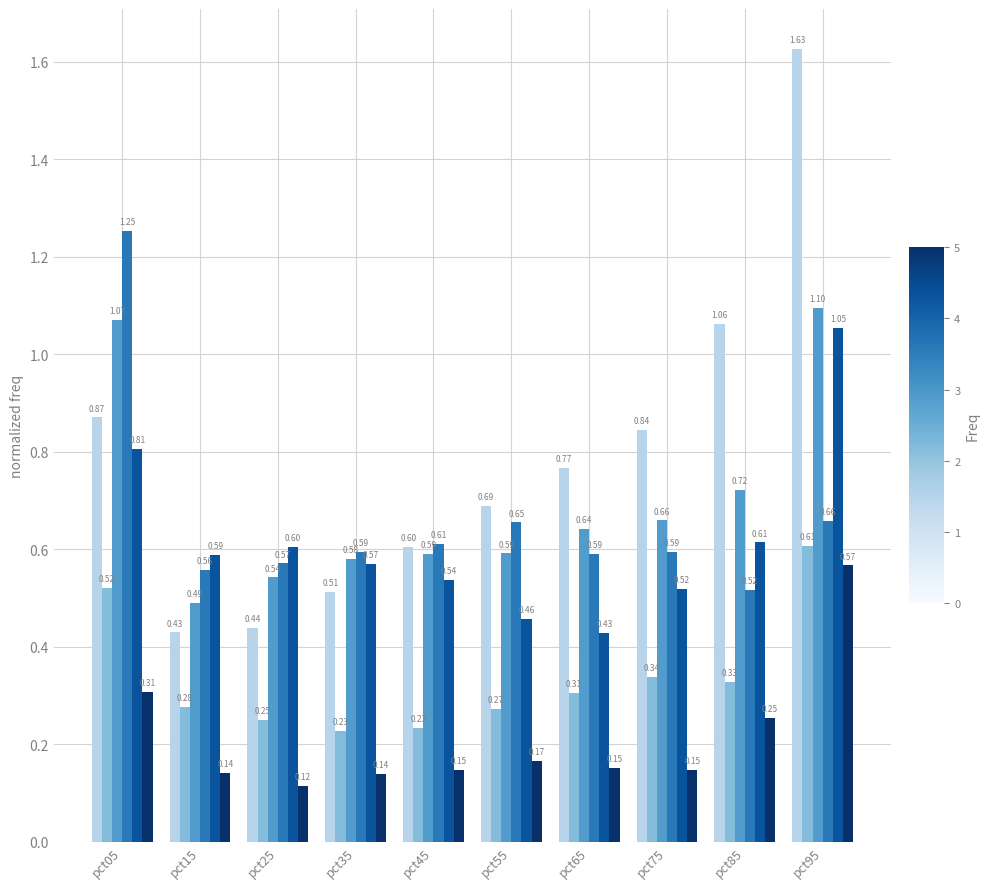

What is the total value across all series at pct45?

2.7